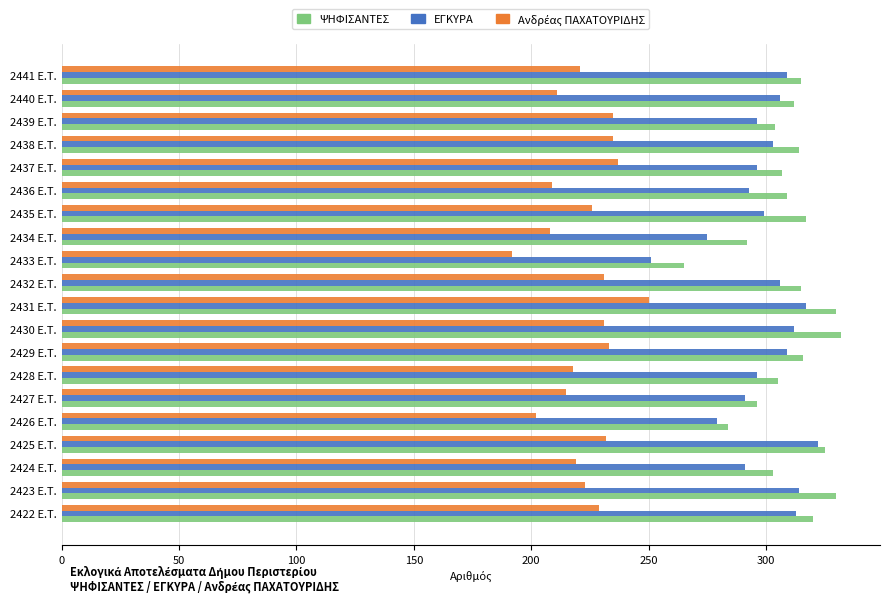

At how many categories does at least one series exceed 212?

20